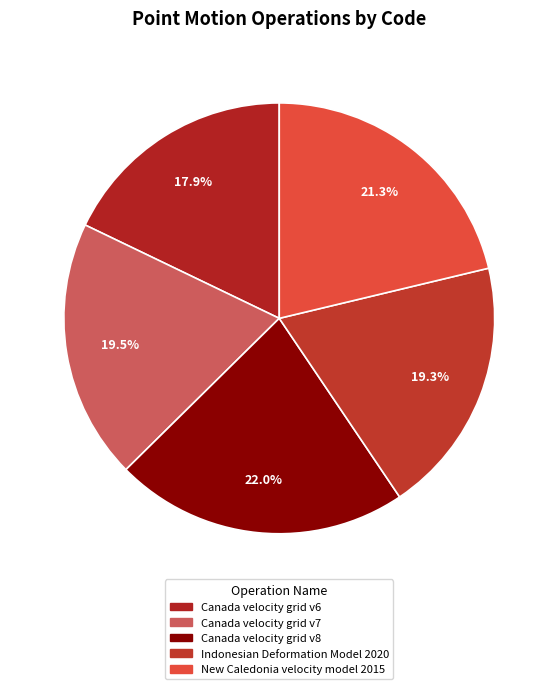

To the nearest percent, what portion does Canada velocity grid v8 represent?

22%